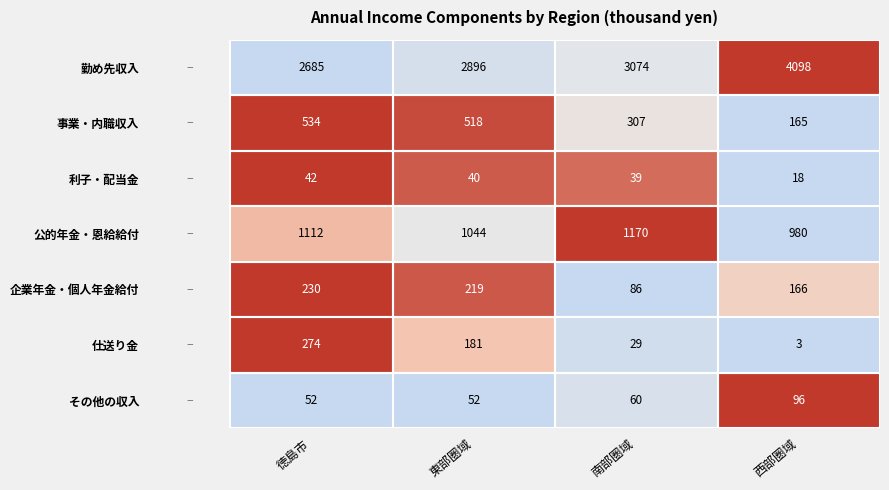

What is the difference between the 勤め先収入 values at 東部圏域 and 徳島市?

211